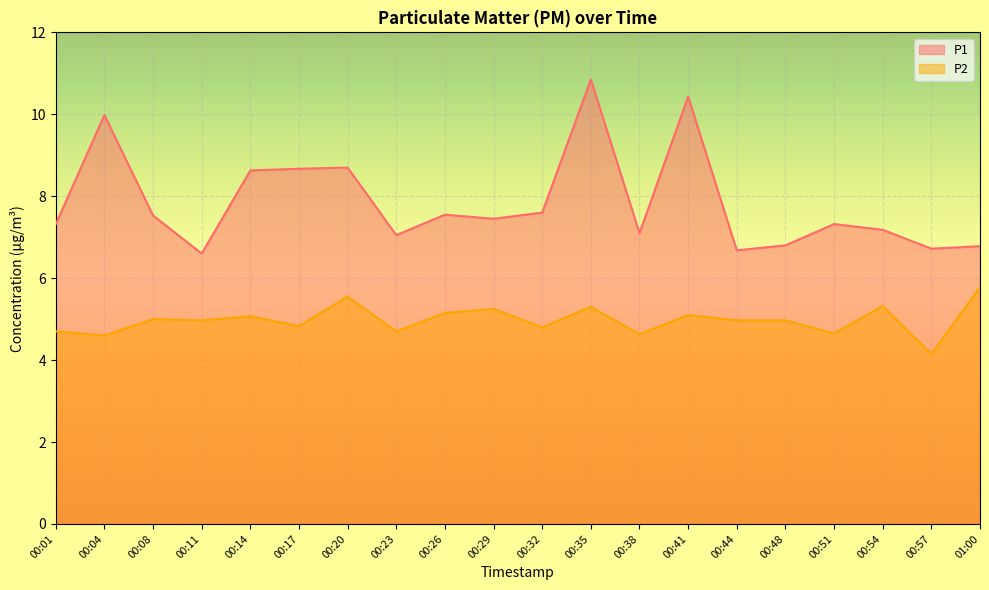

How many lines are shown in the chart?

2